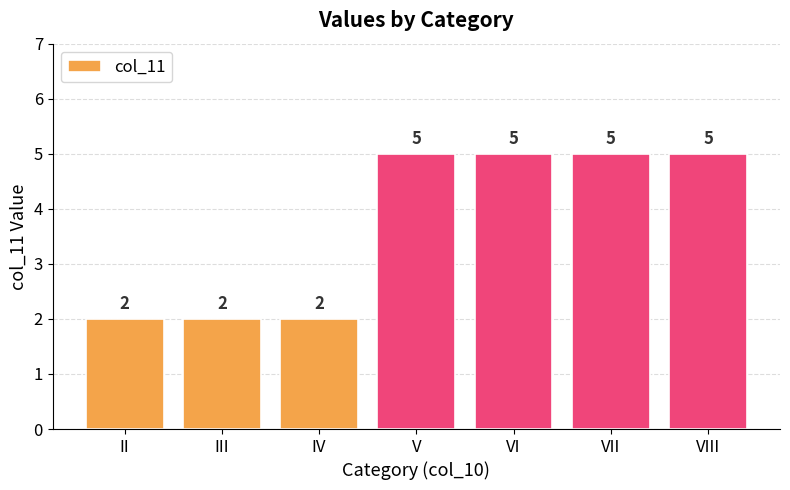

The value at VII is 5. True or false?

True